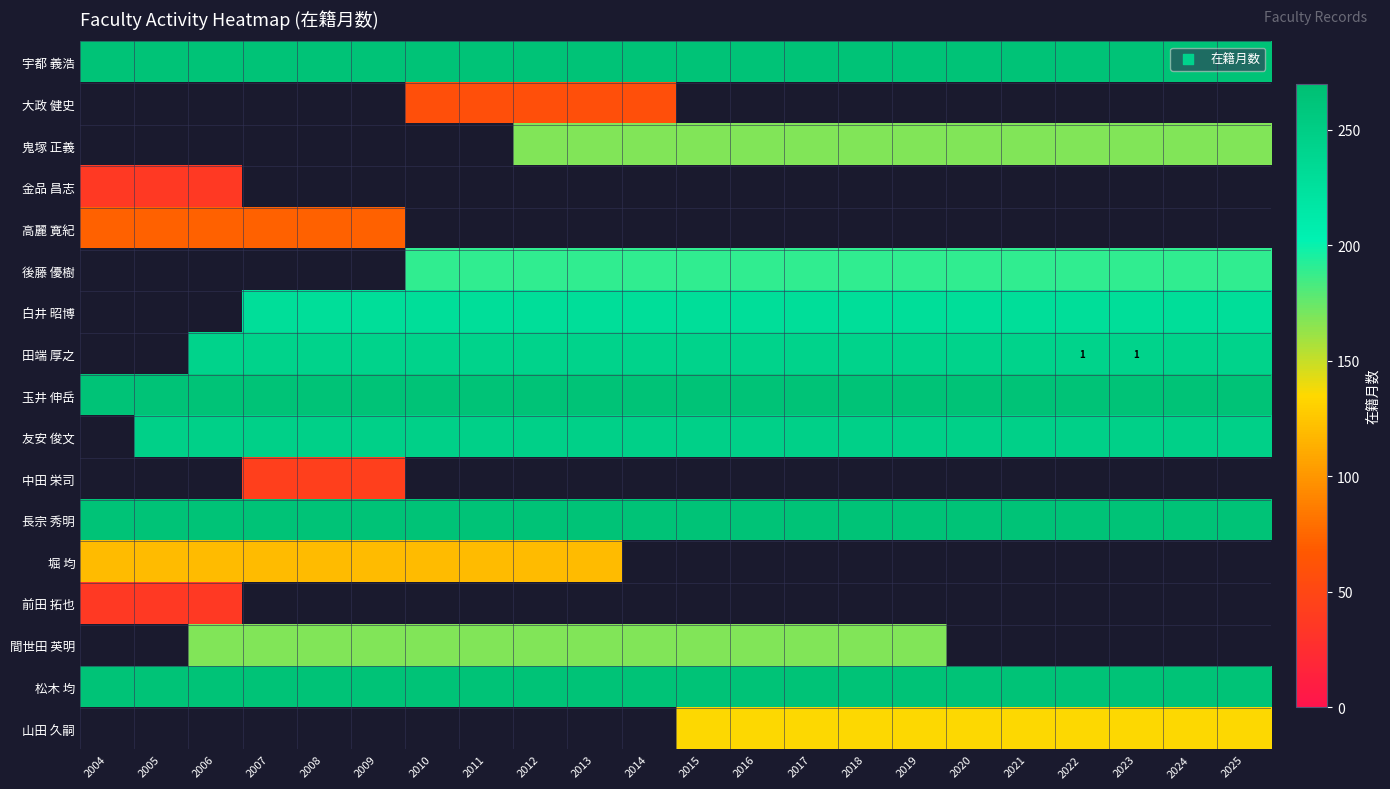

At 2008, list the series in order from largest to smallest.

宇都 義浩, 大政 健史, 鬼塚 正義, 金品 昌志, 後藤 優樹, 玉井 伸岳, 長宗 秀明, 松木 均, 友安 俊文, 田端 厚之, 白井 昭博, 高麗 寛紀, 中田 栄司, 山田 久嗣, 堀 均, 前田 拓也, 間世田 英明